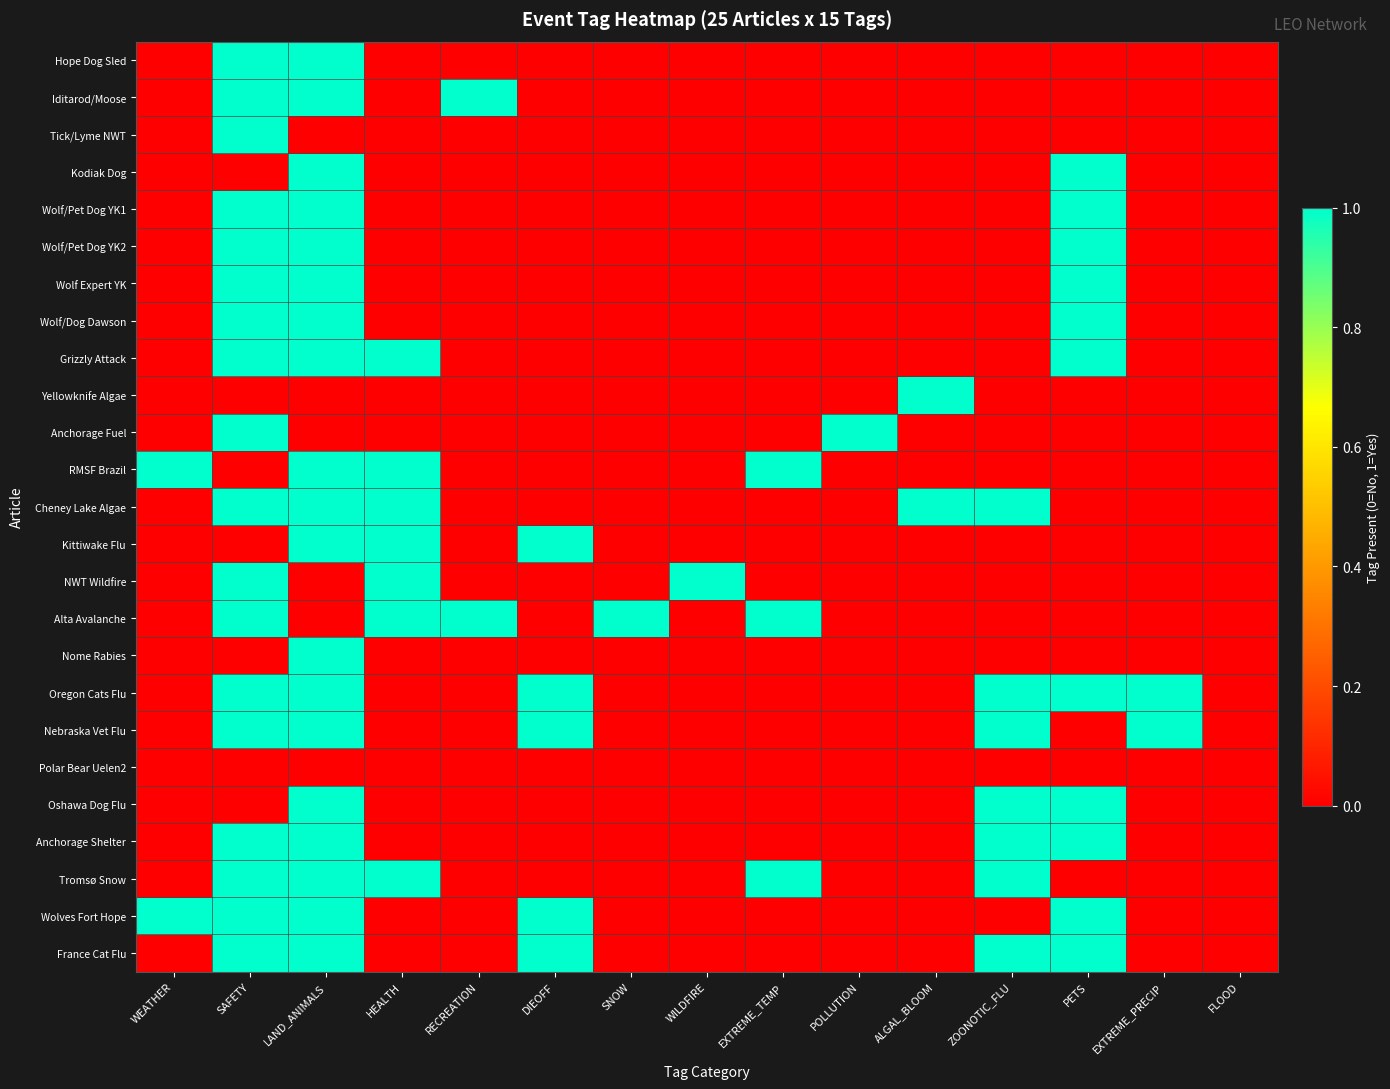

Reading left to right, list all the values displayed in this chart.

Hope Dog Sled: WEATHER=0	SAFETY=1	LAND_ANIMALS=1	HEALTH=0	RECREATION=0	DIEOFF=0	SNOW=0	WILDFIRE=0	EXTREME_TEMP=0	POLLUTION=0	ALGAL_BLOOM=0	ZOONOTIC_FLU=0	PETS=0	EXTREME_PRECIP=0	FLOOD=0
Iditarod/Moose: WEATHER=0	SAFETY=1	LAND_ANIMALS=1	HEALTH=0	RECREATION=1	DIEOFF=0	SNOW=0	WILDFIRE=0	EXTREME_TEMP=0	POLLUTION=0	ALGAL_BLOOM=0	ZOONOTIC_FLU=0	PETS=0	EXTREME_PRECIP=0	FLOOD=0
Tick/Lyme NWT: WEATHER=0	SAFETY=1	LAND_ANIMALS=0	HEALTH=0	RECREATION=0	DIEOFF=0	SNOW=0	WILDFIRE=0	EXTREME_TEMP=0	POLLUTION=0	ALGAL_BLOOM=0	ZOONOTIC_FLU=0	PETS=0	EXTREME_PRECIP=0	FLOOD=0
Kodiak Dog: WEATHER=0	SAFETY=0	LAND_ANIMALS=1	HEALTH=0	RECREATION=0	DIEOFF=0	SNOW=0	WILDFIRE=0	EXTREME_TEMP=0	POLLUTION=0	ALGAL_BLOOM=0	ZOONOTIC_FLU=0	PETS=1	EXTREME_PRECIP=0	FLOOD=0
Wolf/Pet Dog YK1: WEATHER=0	SAFETY=1	LAND_ANIMALS=1	HEALTH=0	RECREATION=0	DIEOFF=0	SNOW=0	WILDFIRE=0	EXTREME_TEMP=0	POLLUTION=0	ALGAL_BLOOM=0	ZOONOTIC_FLU=0	PETS=1	EXTREME_PRECIP=0	FLOOD=0
Wolf/Pet Dog YK2: WEATHER=0	SAFETY=1	LAND_ANIMALS=1	HEALTH=0	RECREATION=0	DIEOFF=0	SNOW=0	WILDFIRE=0	EXTREME_TEMP=0	POLLUTION=0	ALGAL_BLOOM=0	ZOONOTIC_FLU=0	PETS=1	EXTREME_PRECIP=0	FLOOD=0
Wolf Expert YK: WEATHER=0	SAFETY=1	LAND_ANIMALS=1	HEALTH=0	RECREATION=0	DIEOFF=0	SNOW=0	WILDFIRE=0	EXTREME_TEMP=0	POLLUTION=0	ALGAL_BLOOM=0	ZOONOTIC_FLU=0	PETS=1	EXTREME_PRECIP=0	FLOOD=0
Wolf/Dog Dawson: WEATHER=0	SAFETY=1	LAND_ANIMALS=1	HEALTH=0	RECREATION=0	DIEOFF=0	SNOW=0	WILDFIRE=0	EXTREME_TEMP=0	POLLUTION=0	ALGAL_BLOOM=0	ZOONOTIC_FLU=0	PETS=1	EXTREME_PRECIP=0	FLOOD=0
Grizzly Attack: WEATHER=0	SAFETY=1	LAND_ANIMALS=1	HEALTH=1	RECREATION=0	DIEOFF=0	SNOW=0	WILDFIRE=0	EXTREME_TEMP=0	POLLUTION=0	ALGAL_BLOOM=0	ZOONOTIC_FLU=0	PETS=1	EXTREME_PRECIP=0	FLOOD=0
Yellowknife Algae: WEATHER=0	SAFETY=0	LAND_ANIMALS=0	HEALTH=0	RECREATION=0	DIEOFF=0	SNOW=0	WILDFIRE=0	EXTREME_TEMP=0	POLLUTION=0	ALGAL_BLOOM=1	ZOONOTIC_FLU=0	PETS=0	EXTREME_PRECIP=0	FLOOD=0
Anchorage Fuel: WEATHER=0	SAFETY=1	LAND_ANIMALS=0	HEALTH=0	RECREATION=0	DIEOFF=0	SNOW=0	WILDFIRE=0	EXTREME_TEMP=0	POLLUTION=1	ALGAL_BLOOM=0	ZOONOTIC_FLU=0	PETS=0	EXTREME_PRECIP=0	FLOOD=0
RMSF Brazil: WEATHER=1	SAFETY=0	LAND_ANIMALS=1	HEALTH=1	RECREATION=0	DIEOFF=0	SNOW=0	WILDFIRE=0	EXTREME_TEMP=1	POLLUTION=0	ALGAL_BLOOM=0	ZOONOTIC_FLU=0	PETS=0	EXTREME_PRECIP=0	FLOOD=0
Cheney Lake Algae: WEATHER=0	SAFETY=1	LAND_ANIMALS=1	HEALTH=1	RECREATION=0	DIEOFF=0	SNOW=0	WILDFIRE=0	EXTREME_TEMP=0	POLLUTION=0	ALGAL_BLOOM=1	ZOONOTIC_FLU=1	PETS=0	EXTREME_PRECIP=0	FLOOD=0
Kittiwake Flu: WEATHER=0	SAFETY=0	LAND_ANIMALS=1	HEALTH=1	RECREATION=0	DIEOFF=1	SNOW=0	WILDFIRE=0	EXTREME_TEMP=0	POLLUTION=0	ALGAL_BLOOM=0	ZOONOTIC_FLU=0	PETS=0	EXTREME_PRECIP=0	FLOOD=0
NWT Wildfire: WEATHER=0	SAFETY=1	LAND_ANIMALS=0	HEALTH=1	RECREATION=0	DIEOFF=0	SNOW=0	WILDFIRE=1	EXTREME_TEMP=0	POLLUTION=0	ALGAL_BLOOM=0	ZOONOTIC_FLU=0	PETS=0	EXTREME_PRECIP=0	FLOOD=0
Alta Avalanche: WEATHER=0	SAFETY=1	LAND_ANIMALS=0	HEALTH=1	RECREATION=1	DIEOFF=0	SNOW=1	WILDFIRE=0	EXTREME_TEMP=1	POLLUTION=0	ALGAL_BLOOM=0	ZOONOTIC_FLU=0	PETS=0	EXTREME_PRECIP=0	FLOOD=0
Nome Rabies: WEATHER=0	SAFETY=0	LAND_ANIMALS=1	HEALTH=0	RECREATION=0	DIEOFF=0	SNOW=0	WILDFIRE=0	EXTREME_TEMP=0	POLLUTION=0	ALGAL_BLOOM=0	ZOONOTIC_FLU=0	PETS=0	EXTREME_PRECIP=0	FLOOD=0
Oregon Cats Flu: WEATHER=0	SAFETY=1	LAND_ANIMALS=1	HEALTH=0	RECREATION=0	DIEOFF=1	SNOW=0	WILDFIRE=0	EXTREME_TEMP=0	POLLUTION=0	ALGAL_BLOOM=0	ZOONOTIC_FLU=1	PETS=1	EXTREME_PRECIP=1	FLOOD=0
Nebraska Vet Flu: WEATHER=0	SAFETY=1	LAND_ANIMALS=1	HEALTH=0	RECREATION=0	DIEOFF=1	SNOW=0	WILDFIRE=0	EXTREME_TEMP=0	POLLUTION=0	ALGAL_BLOOM=0	ZOONOTIC_FLU=1	PETS=0	EXTREME_PRECIP=1	FLOOD=0
Polar Bear Uelen2: WEATHER=0	SAFETY=0	LAND_ANIMALS=0	HEALTH=0	RECREATION=0	DIEOFF=0	SNOW=0	WILDFIRE=0	EXTREME_TEMP=0	POLLUTION=0	ALGAL_BLOOM=0	ZOONOTIC_FLU=0	PETS=0	EXTREME_PRECIP=0	FLOOD=0
Oshawa Dog Flu: WEATHER=0	SAFETY=0	LAND_ANIMALS=1	HEALTH=0	RECREATION=0	DIEOFF=0	SNOW=0	WILDFIRE=0	EXTREME_TEMP=0	POLLUTION=0	ALGAL_BLOOM=0	ZOONOTIC_FLU=1	PETS=1	EXTREME_PRECIP=0	FLOOD=0
Anchorage Shelter: WEATHER=0	SAFETY=1	LAND_ANIMALS=1	HEALTH=0	RECREATION=0	DIEOFF=0	SNOW=0	WILDFIRE=0	EXTREME_TEMP=0	POLLUTION=0	ALGAL_BLOOM=0	ZOONOTIC_FLU=1	PETS=1	EXTREME_PRECIP=0	FLOOD=0
Tromsø Snow: WEATHER=0	SAFETY=1	LAND_ANIMALS=1	HEALTH=1	RECREATION=0	DIEOFF=0	SNOW=0	WILDFIRE=0	EXTREME_TEMP=1	POLLUTION=0	ALGAL_BLOOM=0	ZOONOTIC_FLU=1	PETS=0	EXTREME_PRECIP=0	FLOOD=0
Wolves Fort Hope: WEATHER=1	SAFETY=1	LAND_ANIMALS=1	HEALTH=0	RECREATION=0	DIEOFF=1	SNOW=0	WILDFIRE=0	EXTREME_TEMP=0	POLLUTION=0	ALGAL_BLOOM=0	ZOONOTIC_FLU=0	PETS=1	EXTREME_PRECIP=0	FLOOD=0
France Cat Flu: WEATHER=0	SAFETY=1	LAND_ANIMALS=1	HEALTH=0	RECREATION=0	DIEOFF=1	SNOW=0	WILDFIRE=0	EXTREME_TEMP=0	POLLUTION=0	ALGAL_BLOOM=0	ZOONOTIC_FLU=1	PETS=1	EXTREME_PRECIP=0	FLOOD=0